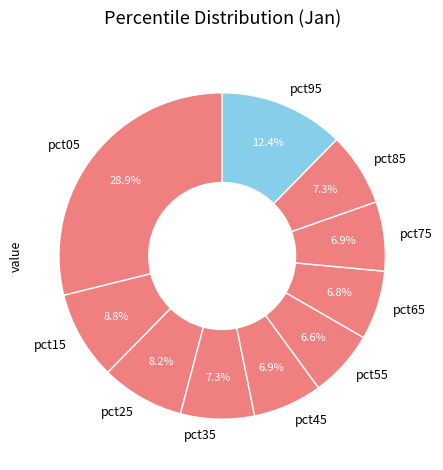

To the nearest percent, what percentage of the pie is pct15?

9%